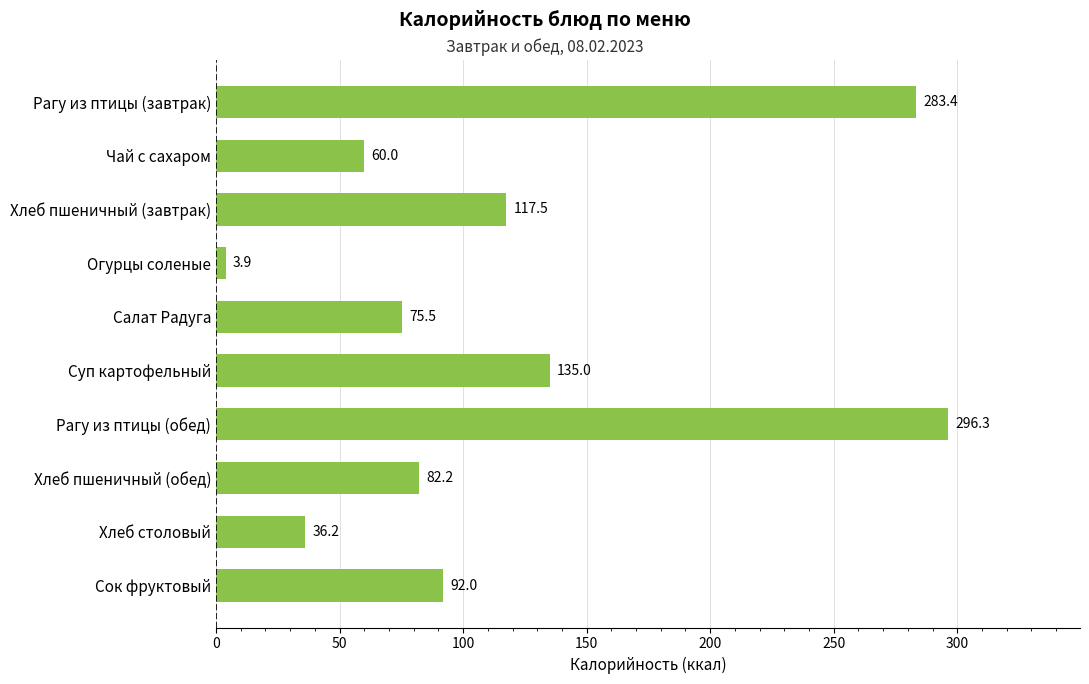

What is the average value?

118.2